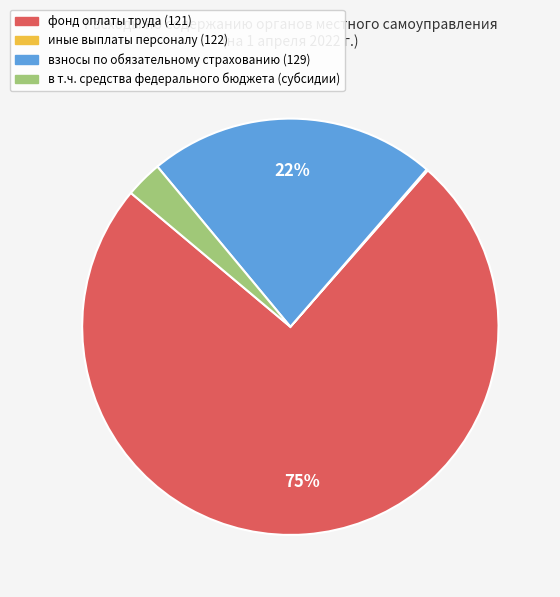

To the nearest percent, what is the average slice percentage?

25%